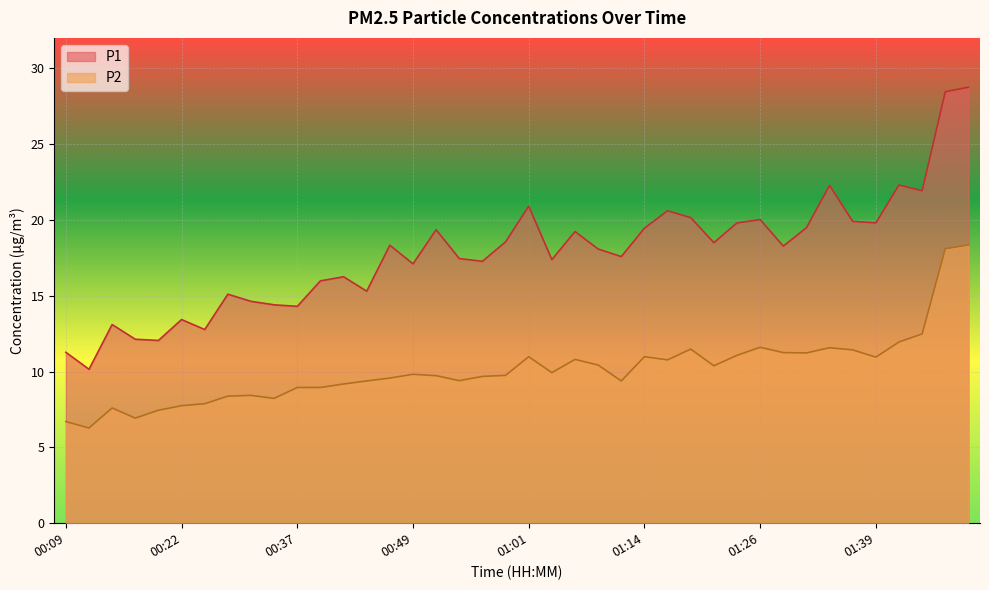

How many lines are shown in the chart?

2